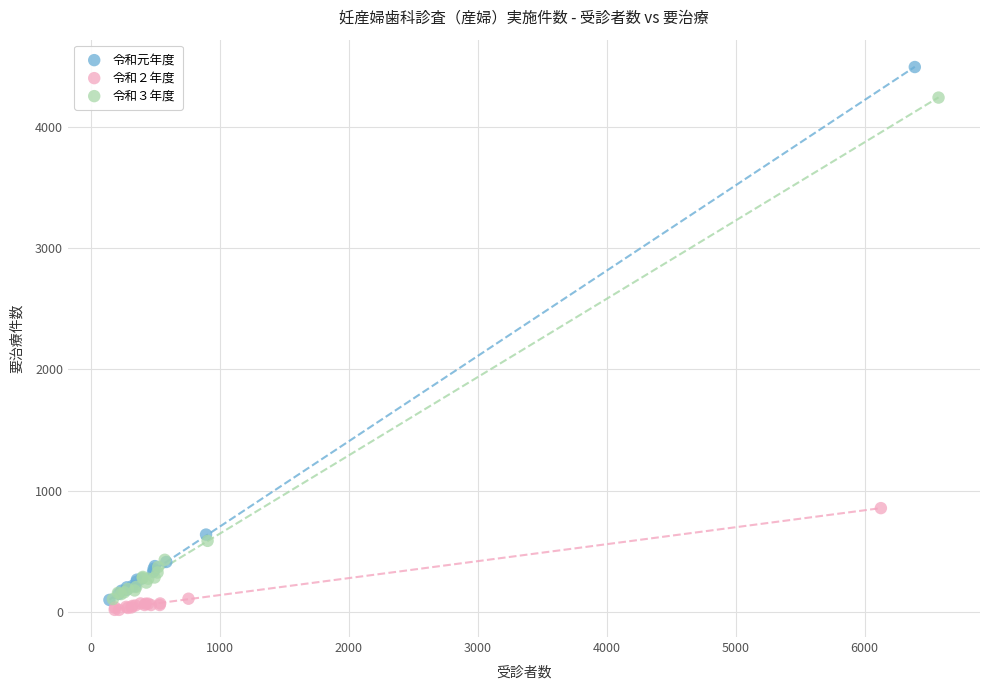

Which series has the widest spread of Y values?

令和元年度